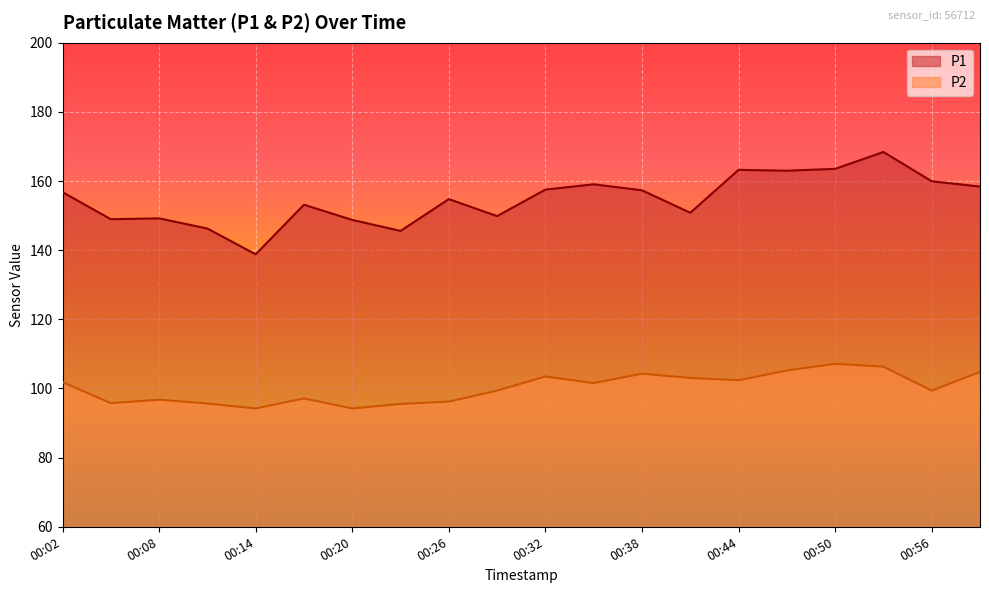

At 00:11, list the series in order from largest to smallest.

P1, P2